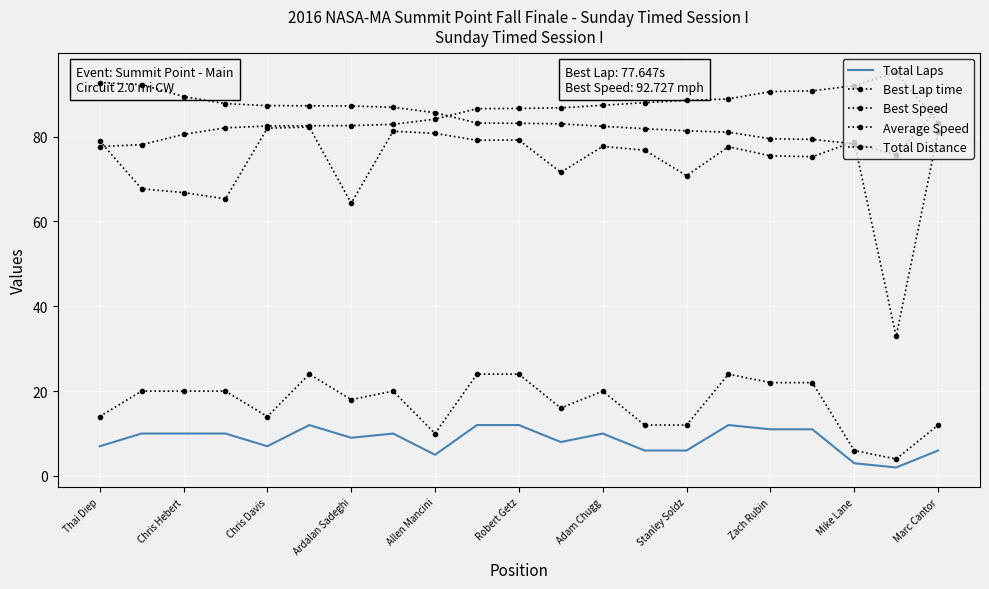

What is the label of the 6th point from the left?

Robert Getz